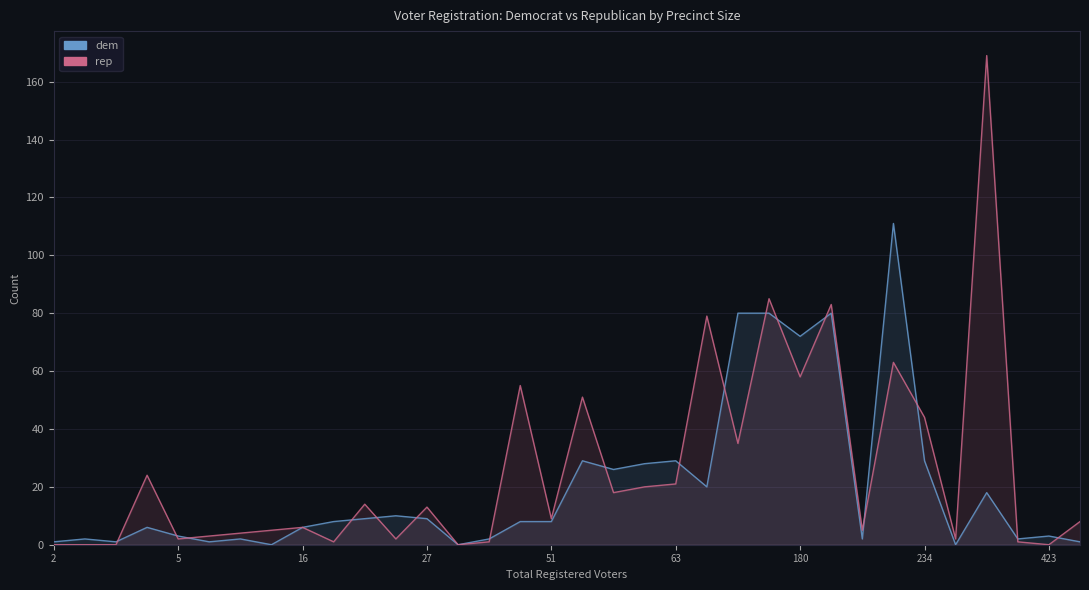

How many lines are shown in the chart?

2